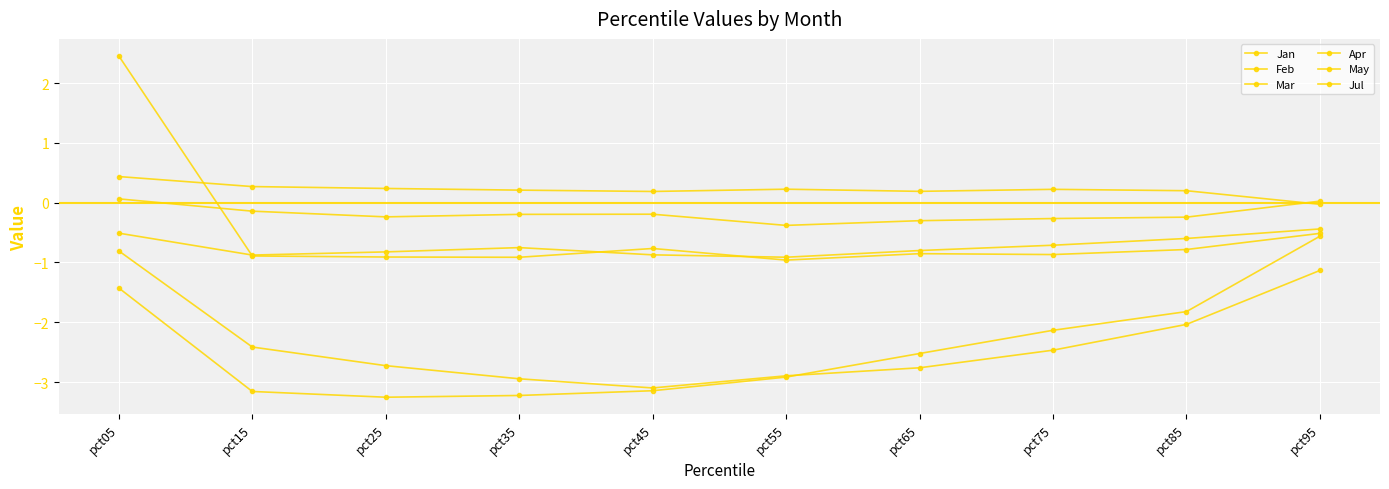

Does the chart have visible grid lines?

Yes